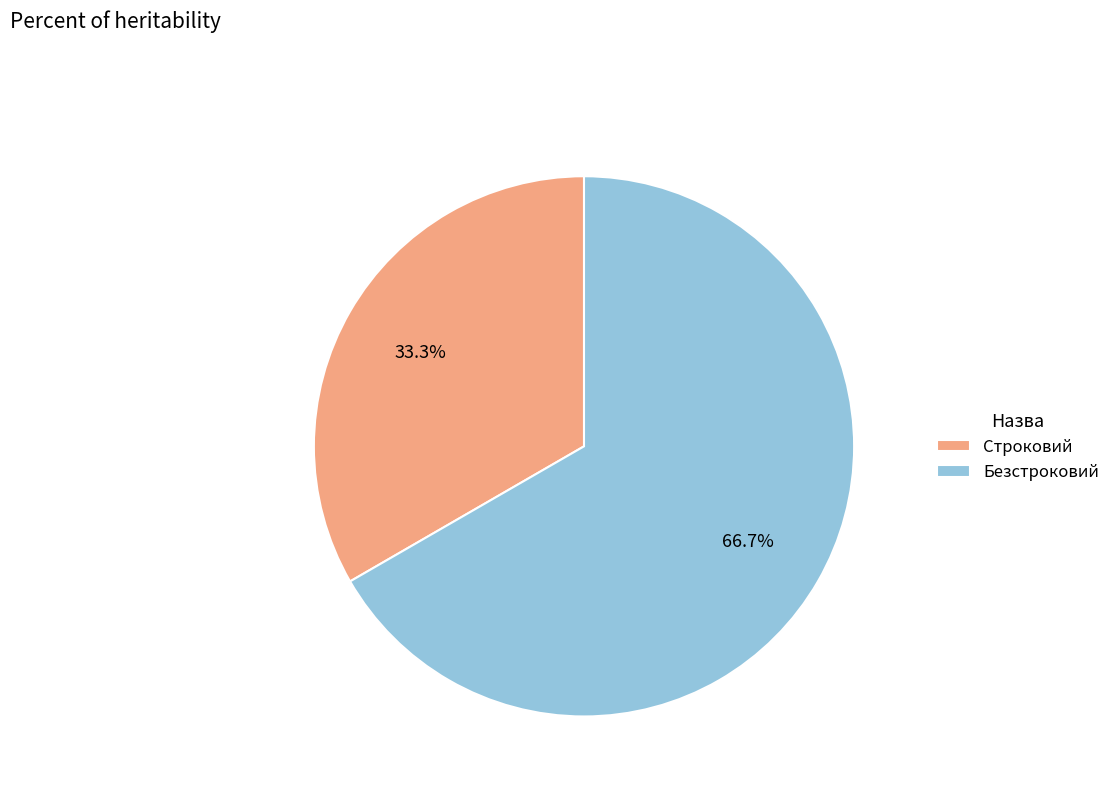

Which has a higher value, Строковий or Безстроковий?

Безстроковий